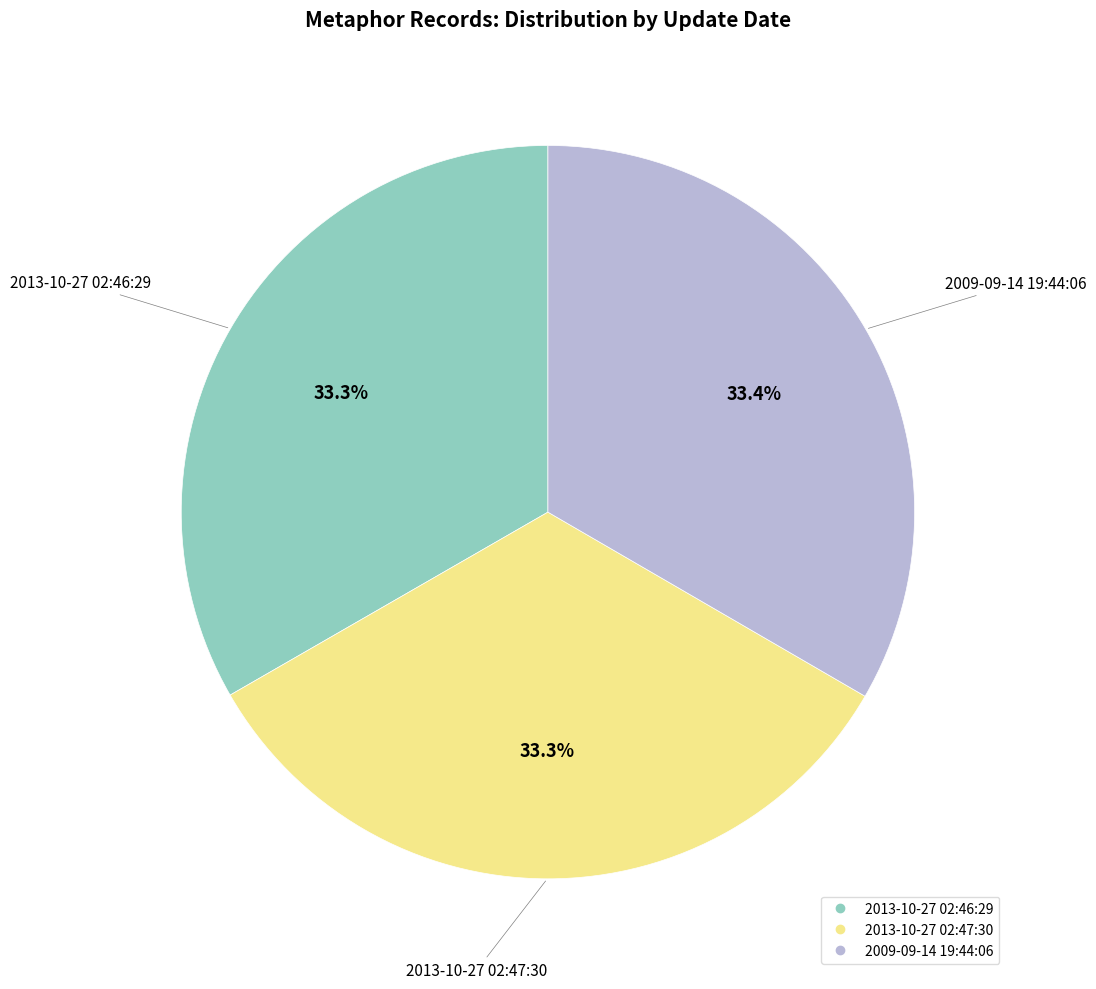

Combined, do 2013-10-27 02:47:30 and 2013-10-27 02:46:29 account for over 50%?

Yes